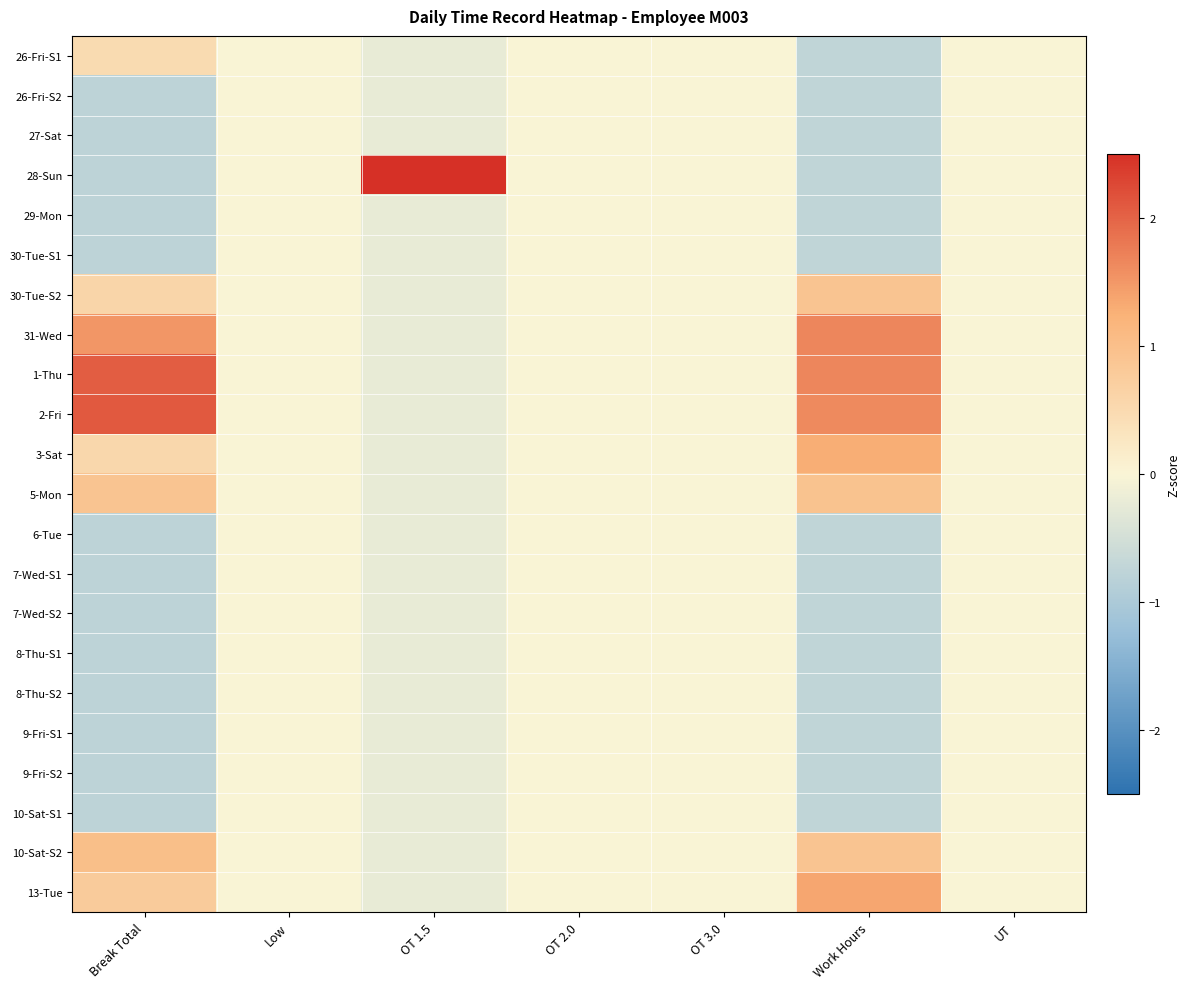

Between Work Hours and OT 1.5, which is larger?

OT 1.5